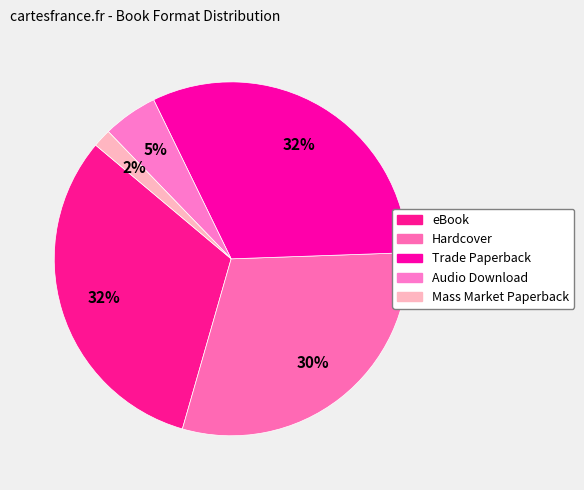

Which has a higher value, Trade Paperback or Audio Download?

Trade Paperback